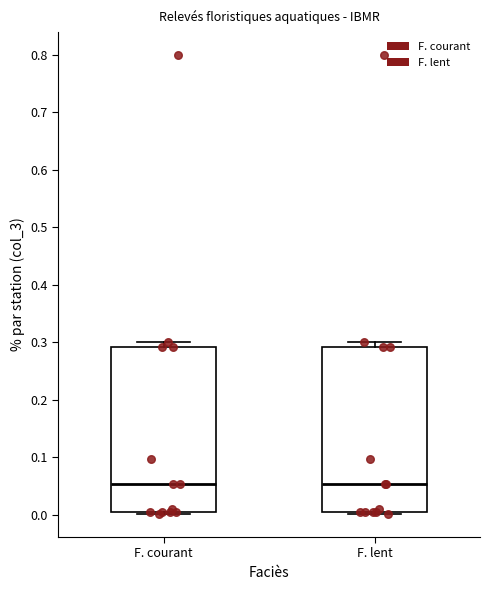

Reading left to right, read every box against the y-axis: the position of its median line, the range the box covers, and the ends of its whiskers. The values are not printed on the chart, so give them approximately, as read against the axis.

F. courant: median 0.05, box 0.01 to 0.29, whiskers 0.00 to 0.30
F. lent: median 0.05, box 0.01 to 0.29, whiskers 0.00 to 0.30